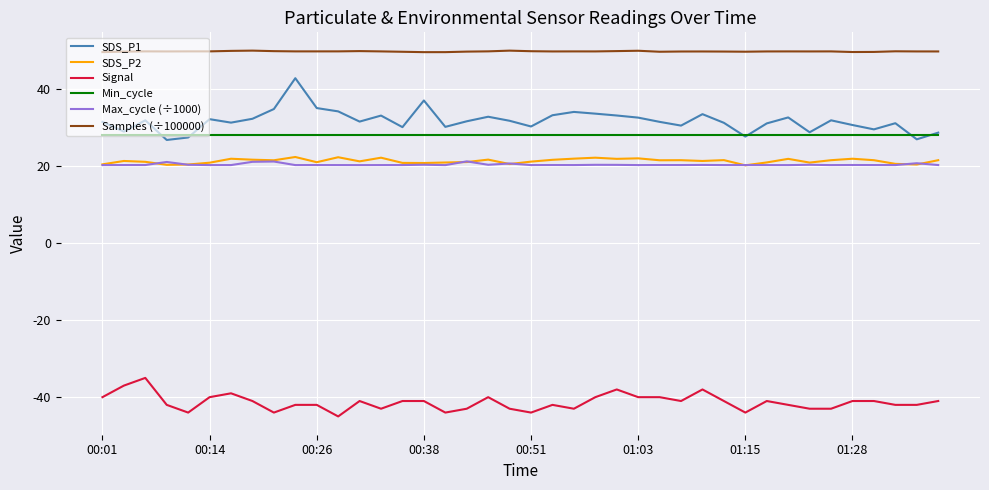

Which series has the largest total across all categories?

Samples (÷100000)